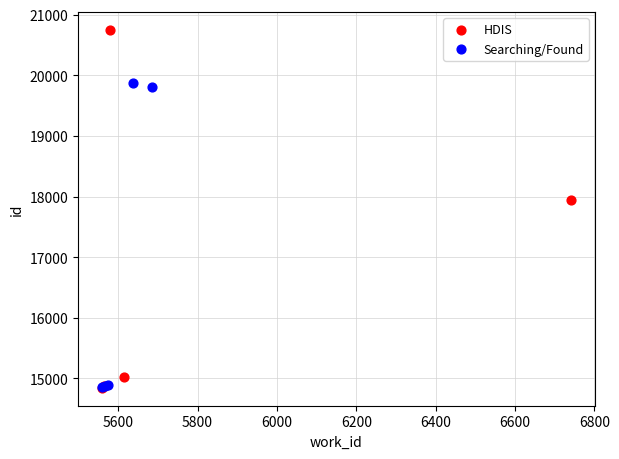

Which series has the largest Y range (max minus min)?

HDIS